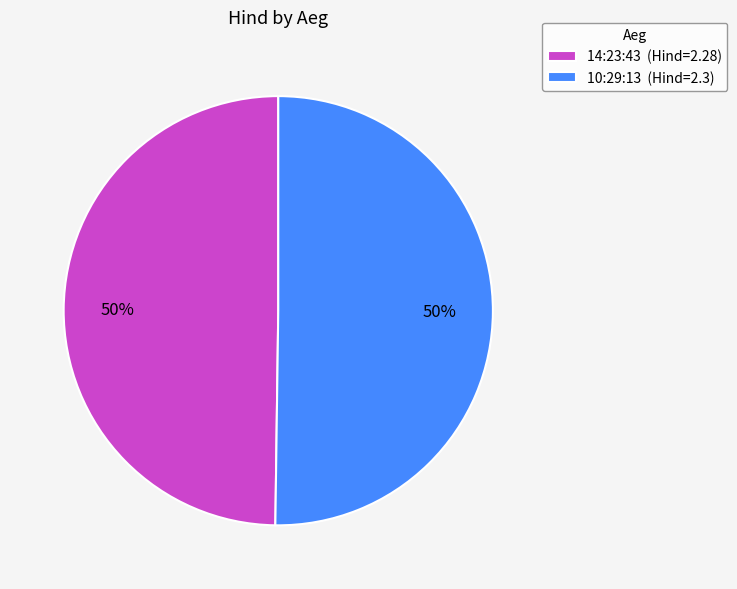

What percentage is the 14:23:43 (Hind=2.28) slice, to the nearest percent?

50%